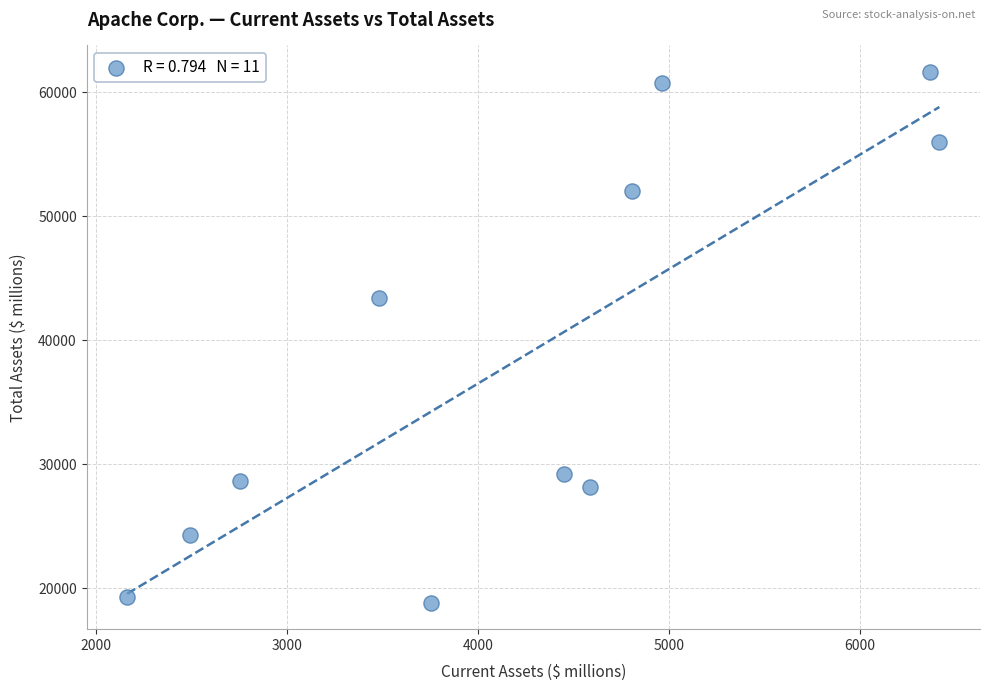

What is the range of Y values (max minus min)?

42795